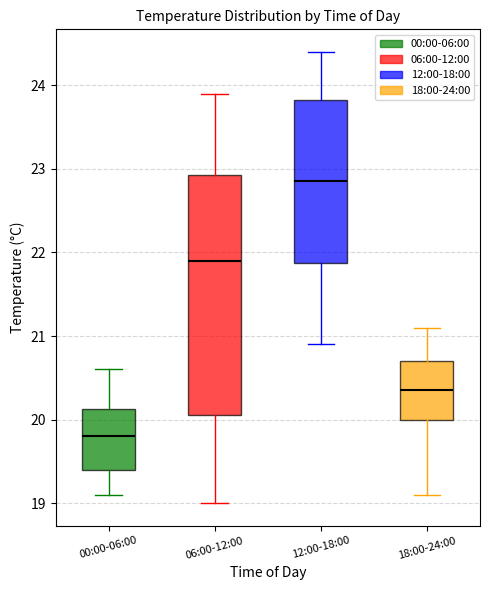

Which box has the highest median line?

12:00-18:00